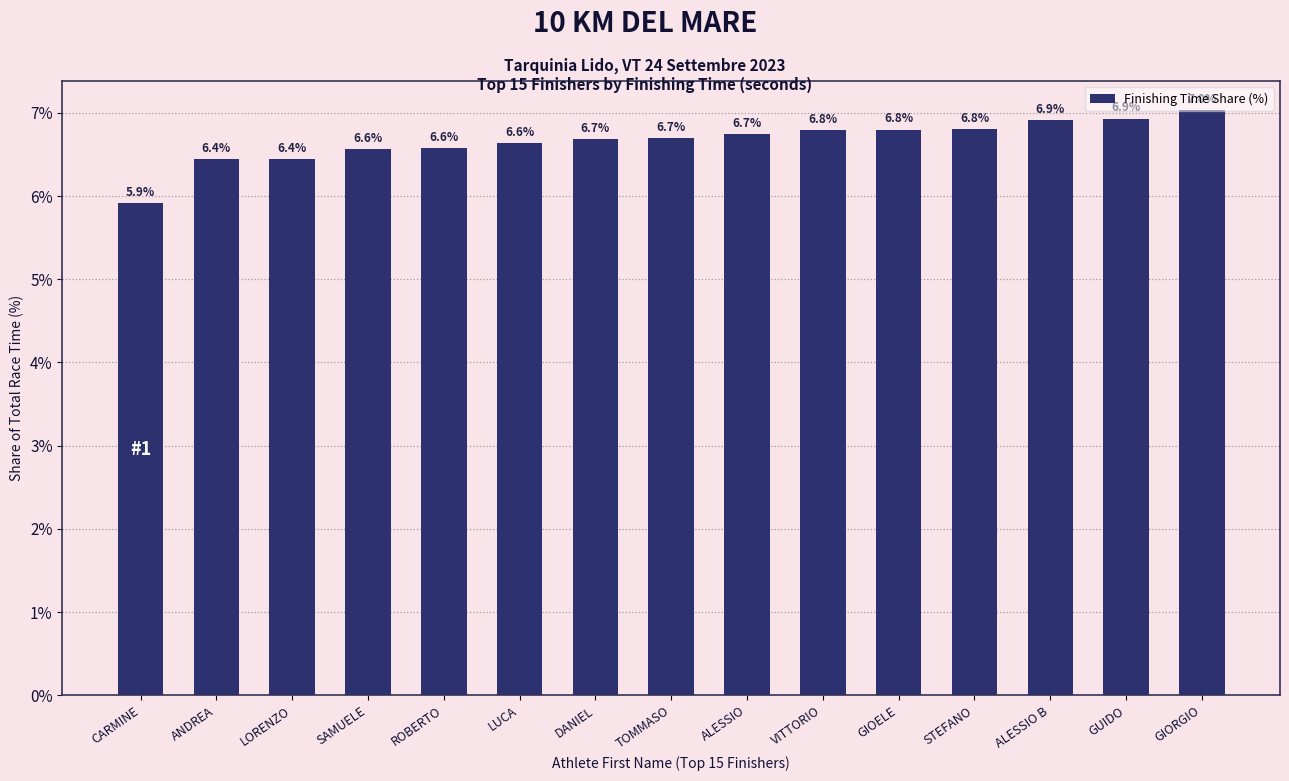

What is the change in value from CARMINE to GUIDO?

+1.0